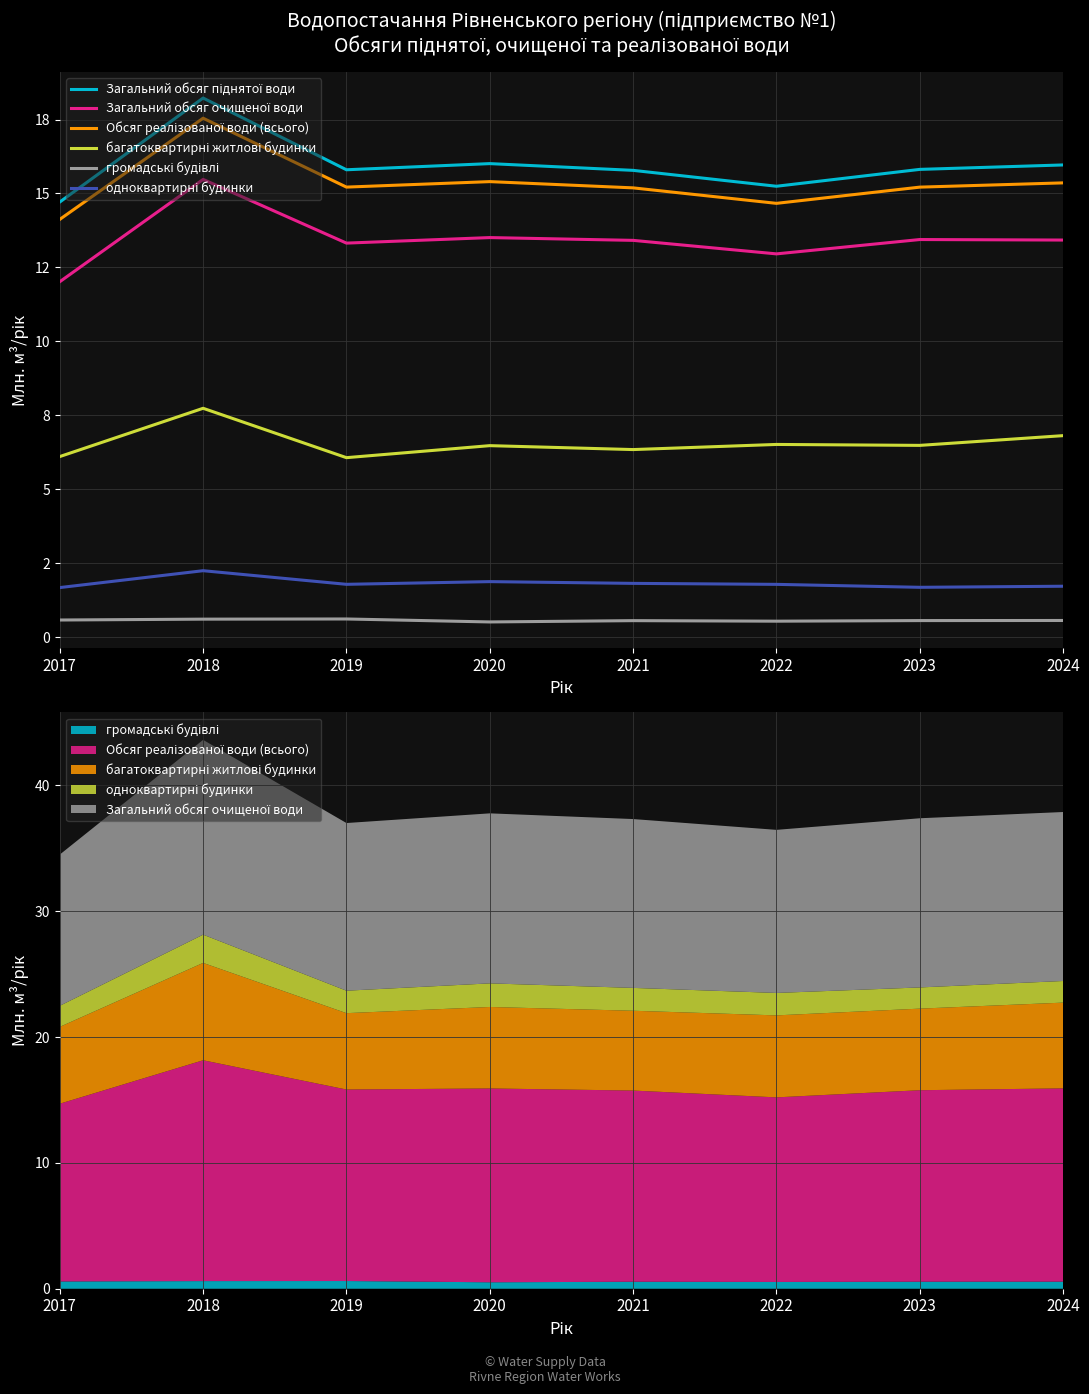

Count the number of categories in the chart.

8